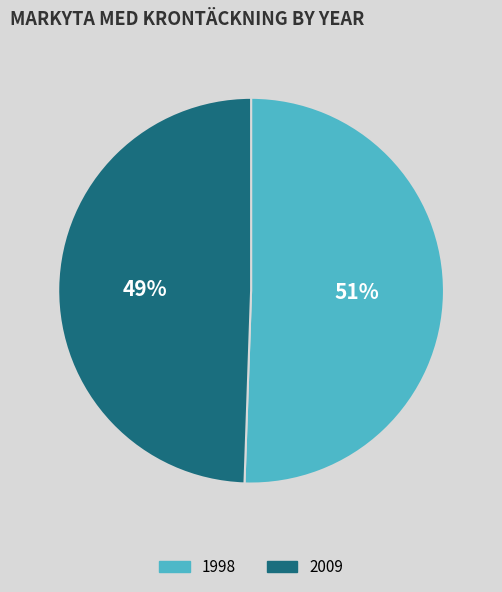

To the nearest percent, what is the average slice percentage?

50%